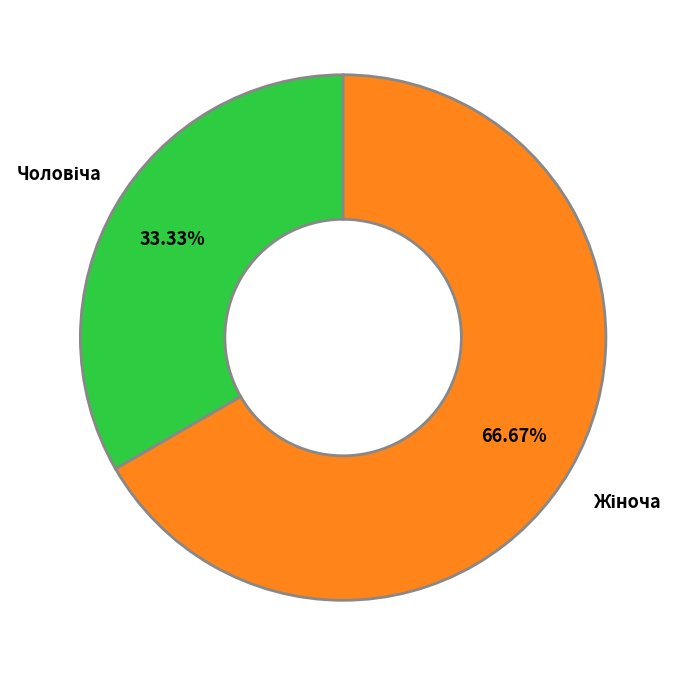

Does any single category account for the majority?

Yes